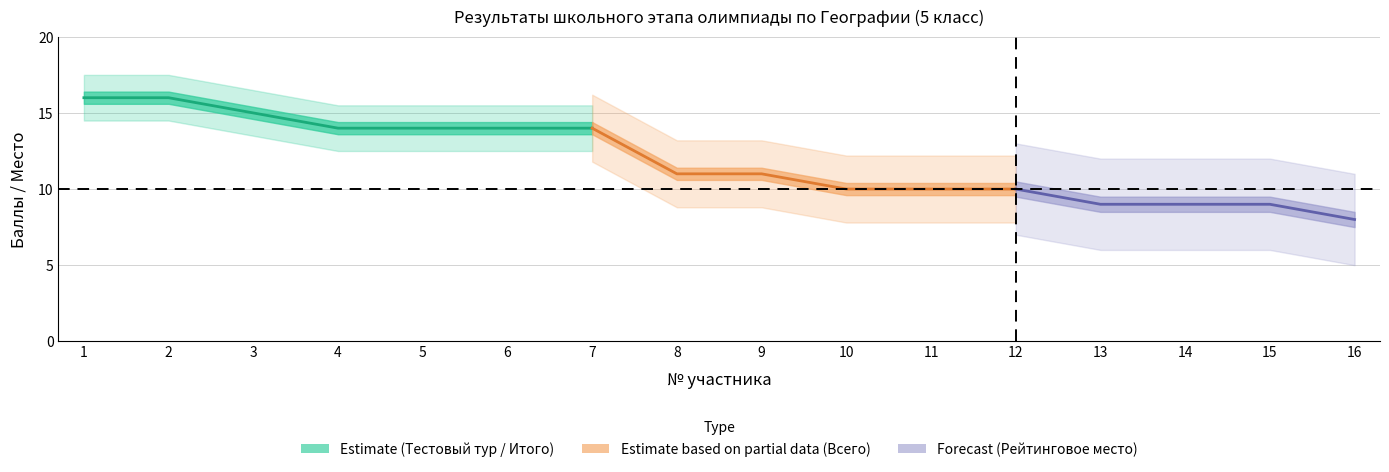

How many values in the Тестовый тур series exceed 11?

7